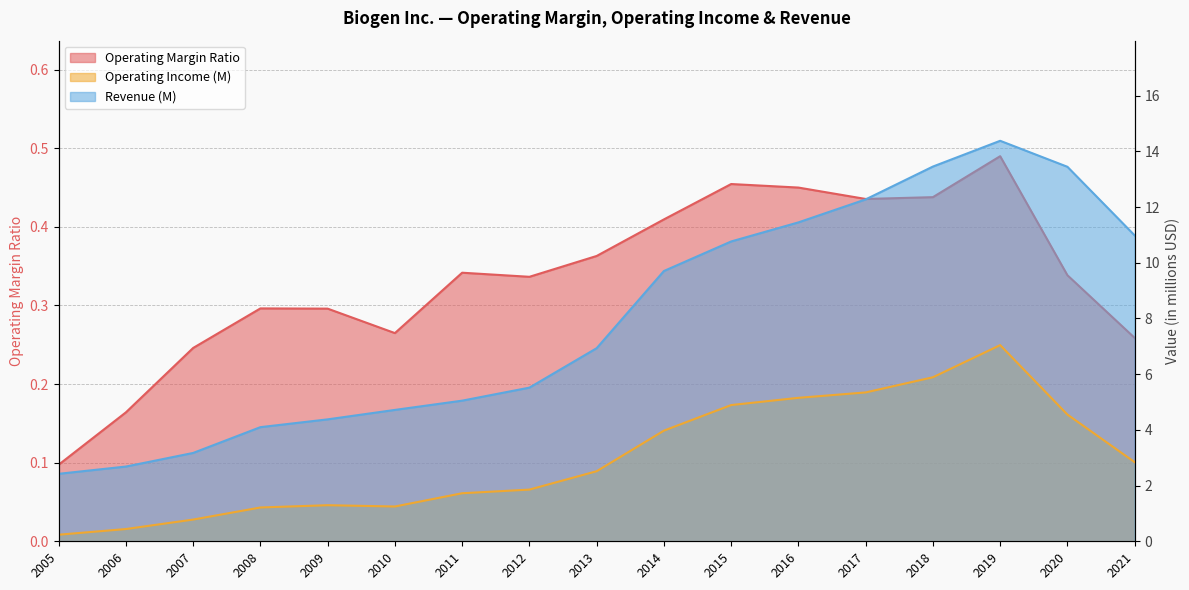

How many lines are shown in the chart?

3